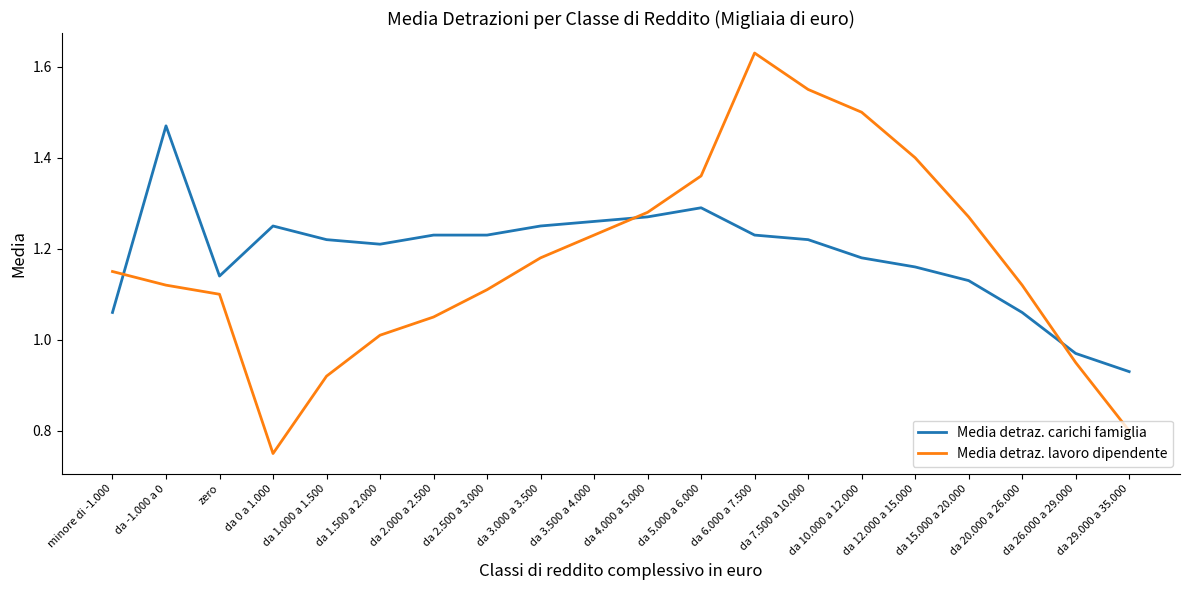

Is the value of Media detraz. lavoro dipendente at da 12.000 a 15.000 greater than the value of Media detraz. carichi famiglia at minore di -1.000?

Yes